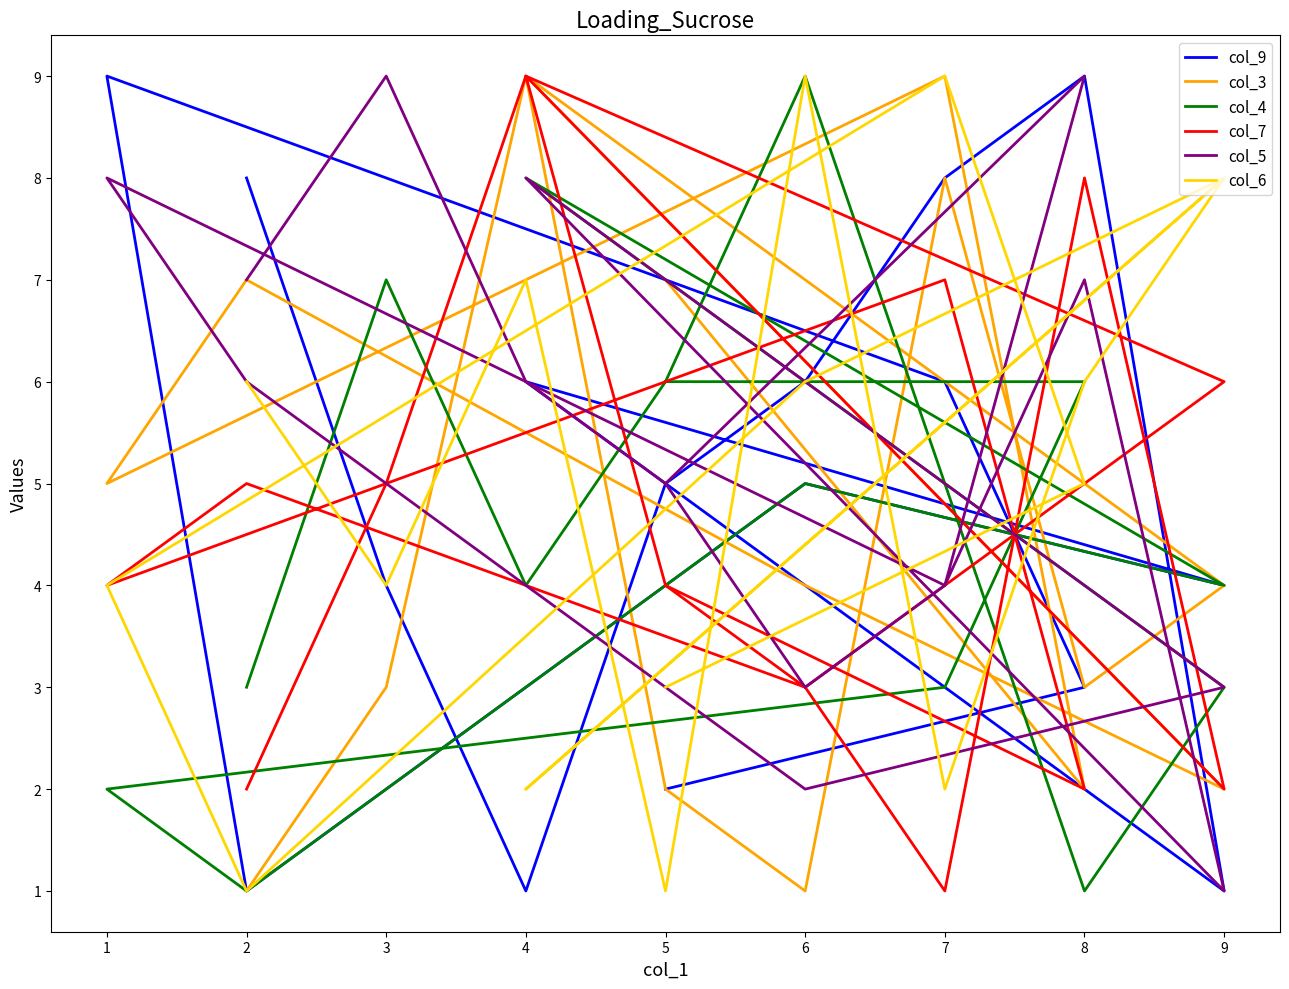

How many lines are shown in the chart?

6